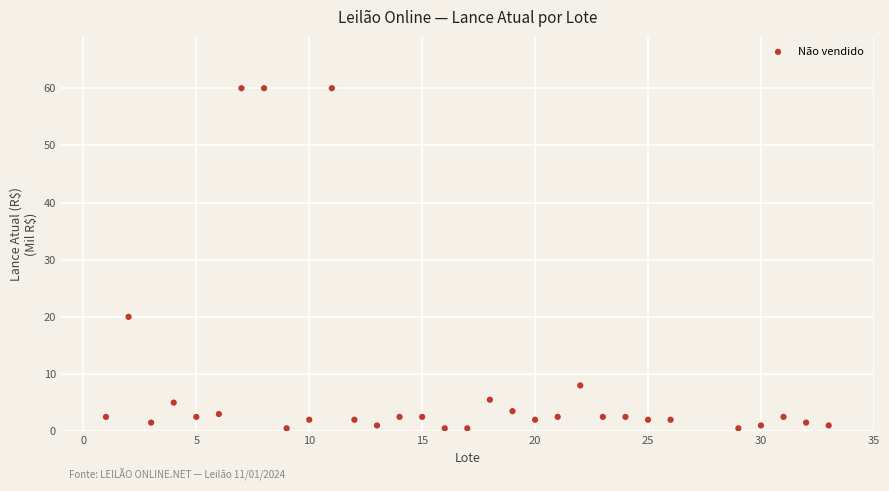

What Y value in the scatter plot is closest to 30?

20.0